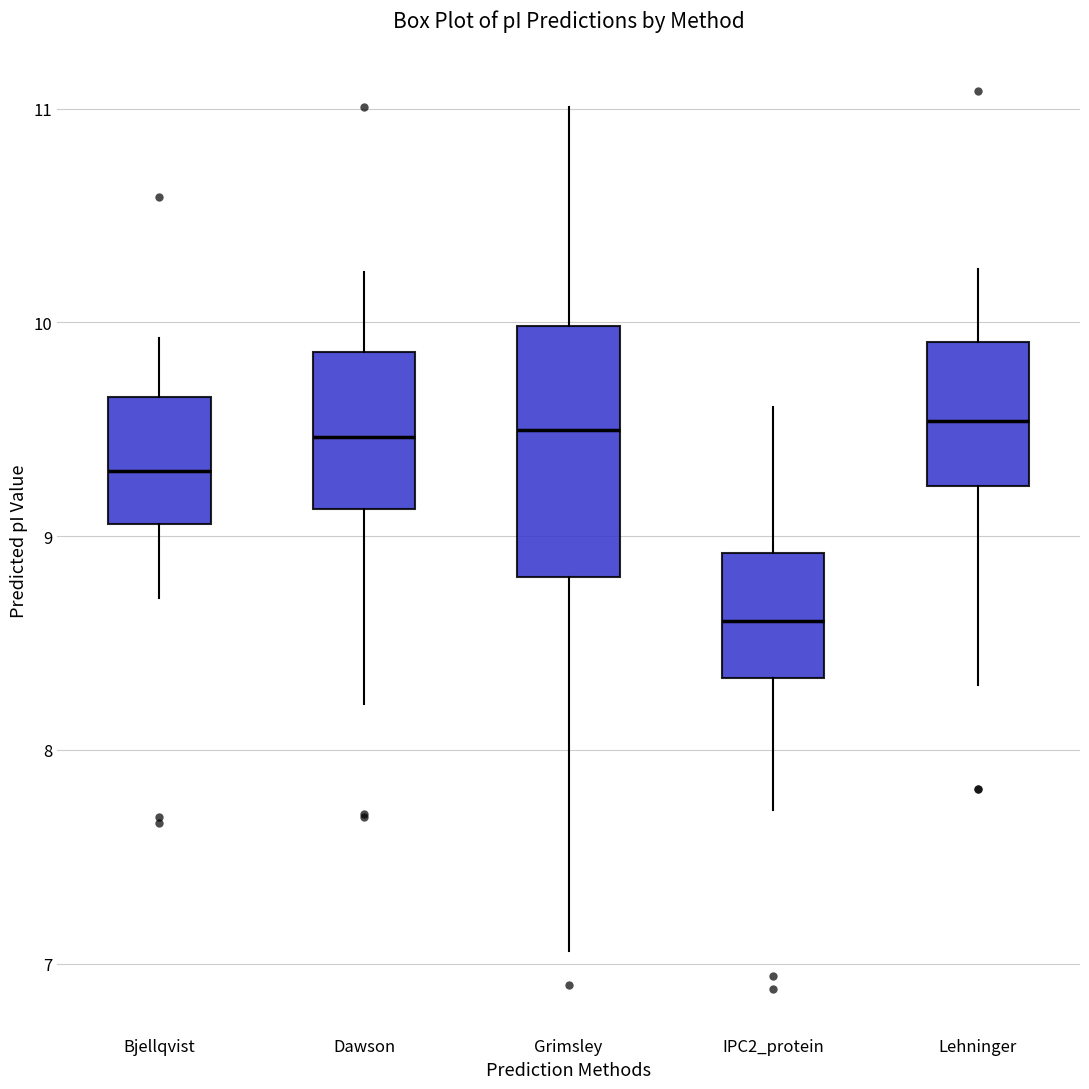

Reading left to right, read every box against the y-axis: the position of its median line, the range the box covers, and the ends of its whiskers. The values are not printed on the chart, so give them approximately, as read against the axis.

Bjellqvist: median 9.3, box 9.1 to 9.7, whiskers 8.7 to 9.9
Dawson: median 9.5, box 9.1 to 9.9, whiskers 8.2 to 10.2
Grimsley: median 9.5, box 8.8 to 10.0, whiskers 7.1 to 11.0
IPC2_protein: median 8.6, box 8.3 to 8.9, whiskers 7.7 to 9.6
Lehninger: median 9.5, box 9.2 to 9.9, whiskers 8.3 to 10.2